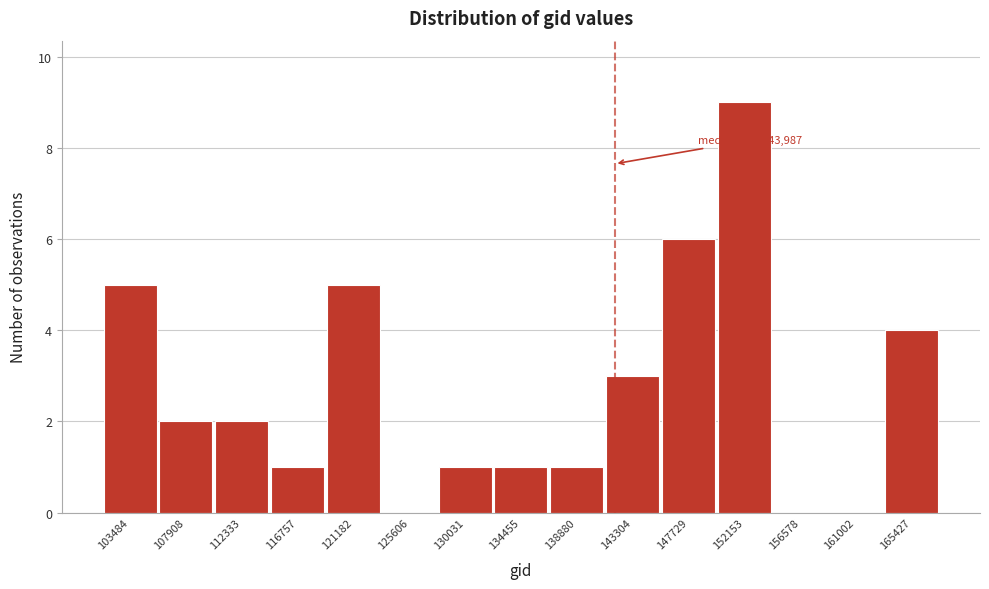

Reading right to left, list all the values displayed in this chart.

165427=4	161002=0	156578=0	152153=9	147729=6	143304=3	138880=1	134455=1	130031=1	125606=0	121182=5	116757=1	112333=2	107908=2	103484=5